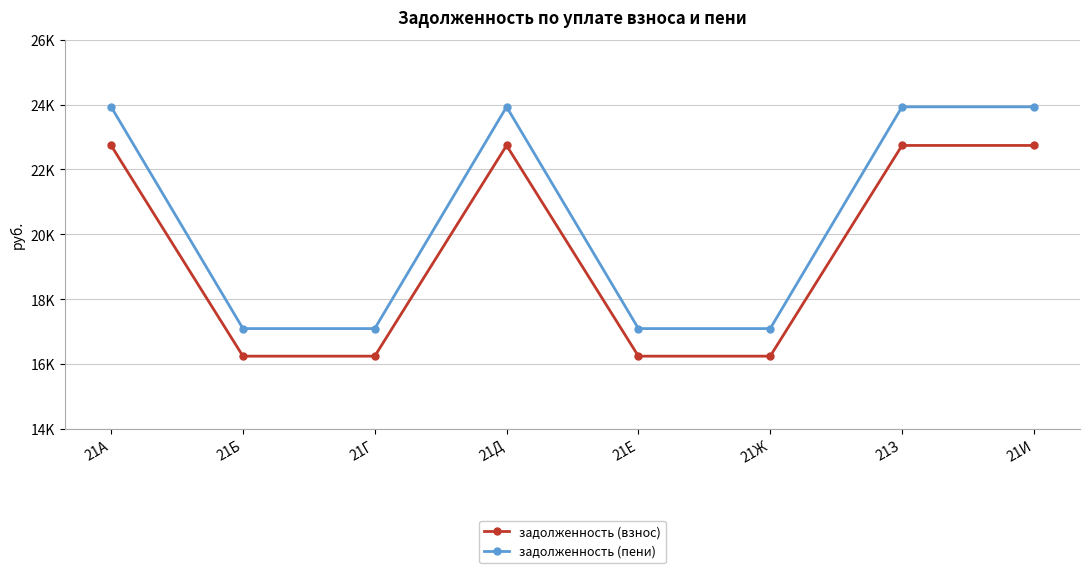

List the series in order of their peak value, highest first.

задолженность (пени), задолженность (взнос)